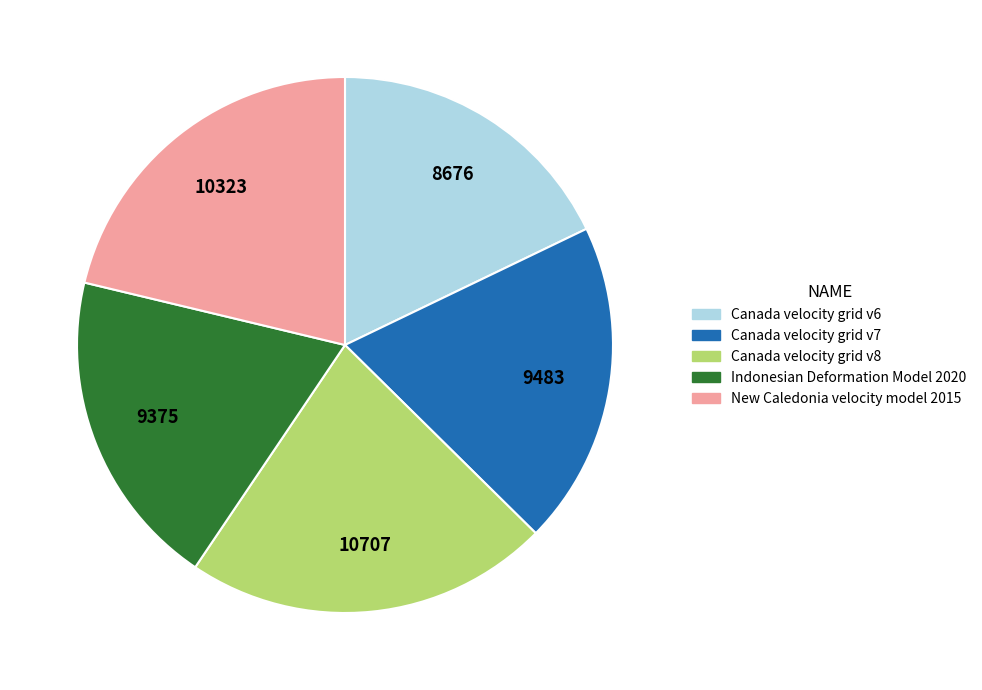

What is the ratio of the value at New Caledonia velocity model 2015 to the value at Canada velocity grid v6?

1.2